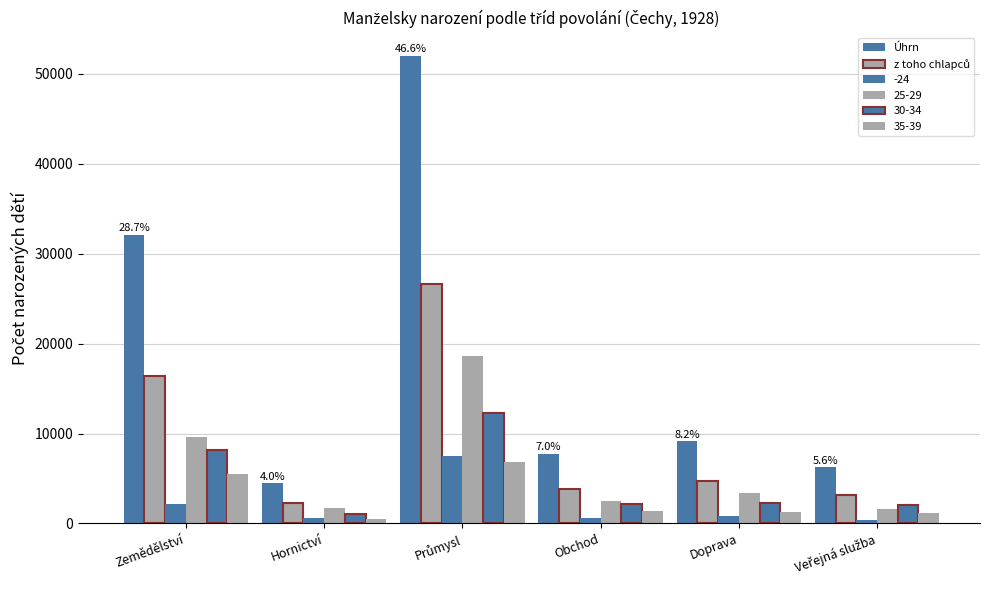

Count the number of data series in this chart.

6